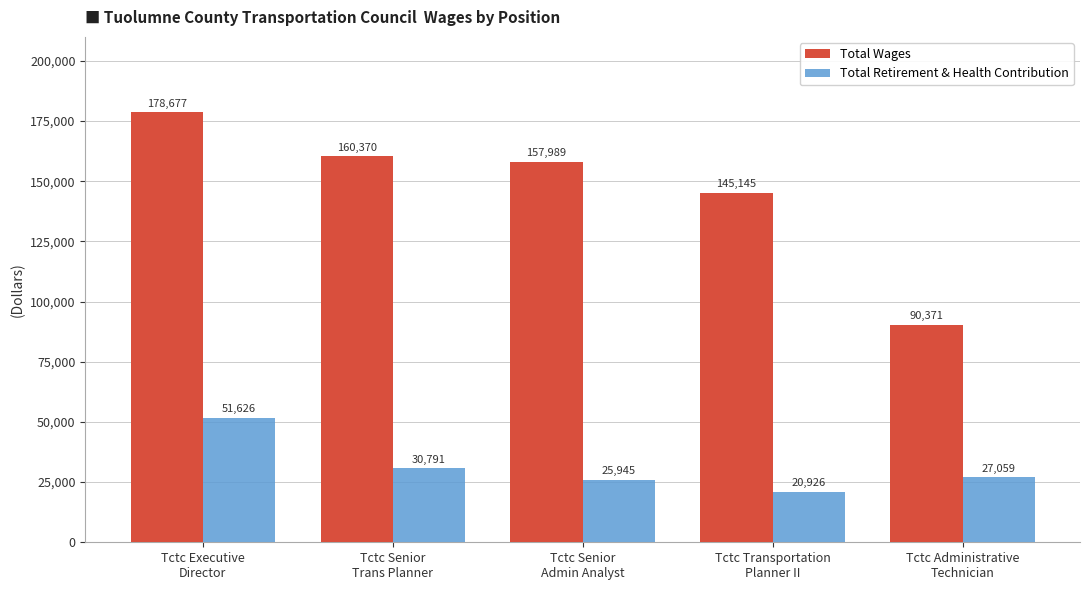

What is the difference between the highest and lowest values at Tctc Administrative
Technician?

63312